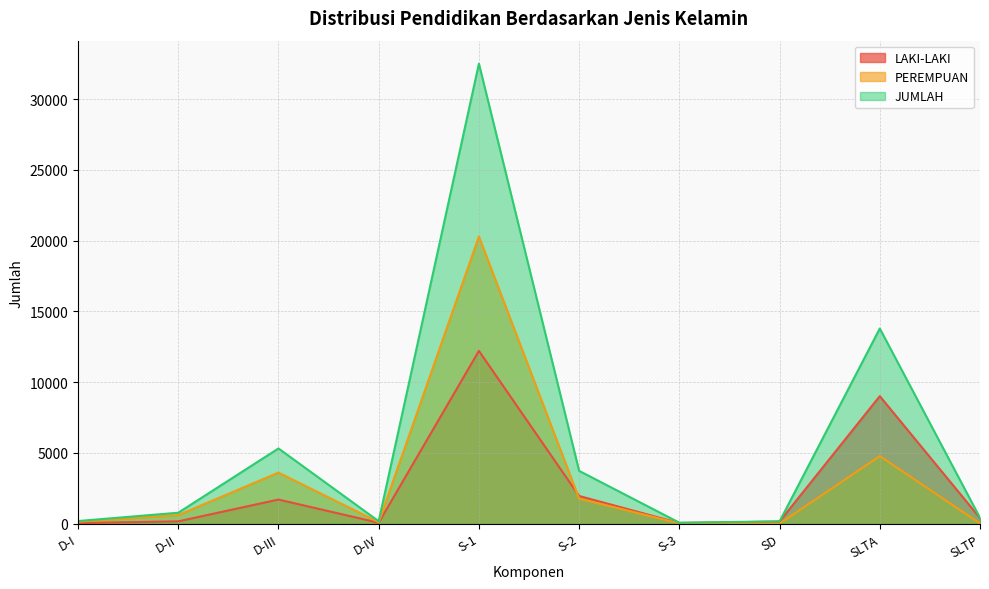

How many data points in PEREMPUAN are above 609?

4